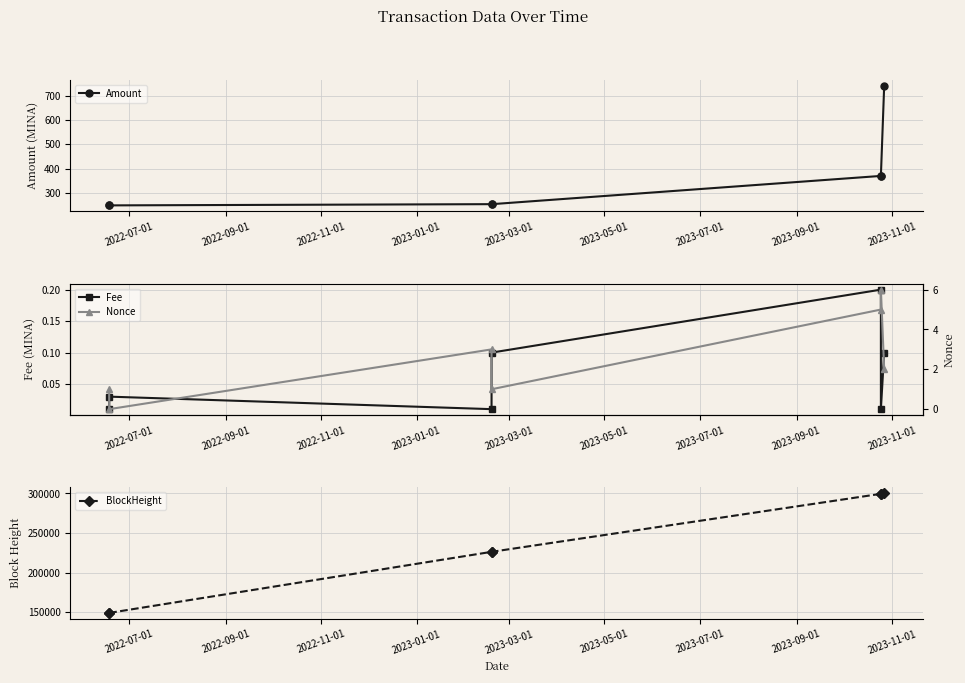

Is this an area chart (filled region under the line)?

No